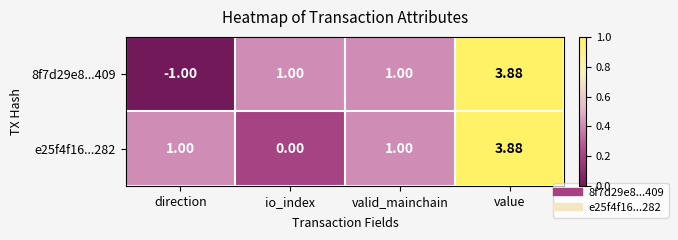

Which category has the lowest value in the 8f7d29e8...409 series?

direction